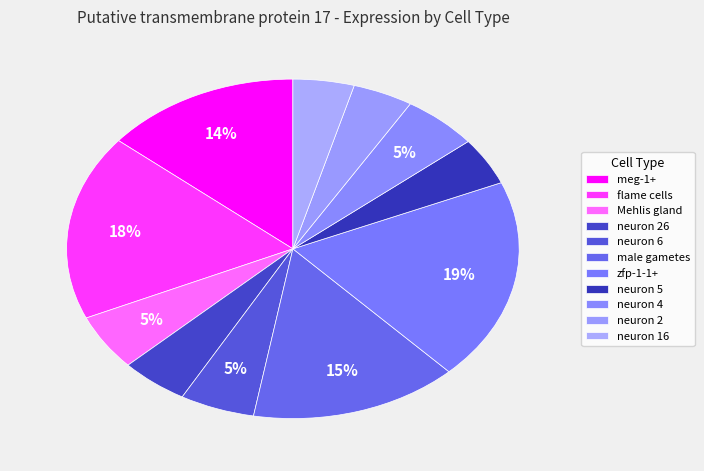

To the nearest percent, what percentage of the pie is neuron 2?

4%